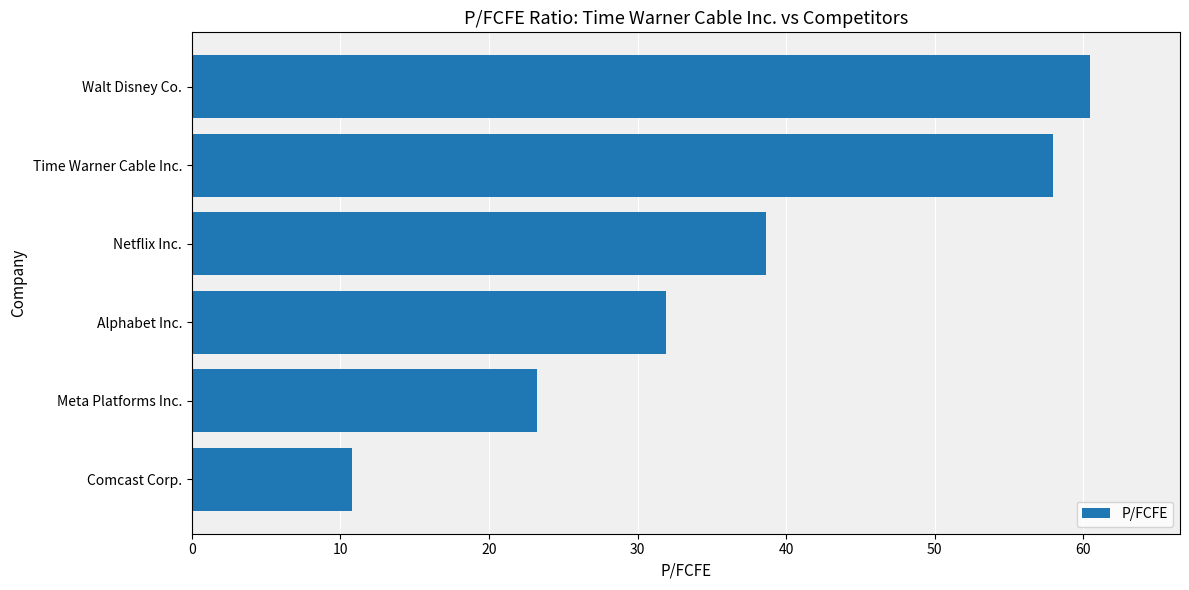

Between Netflix Inc. and Time Warner Cable Inc., which is larger?

Time Warner Cable Inc.